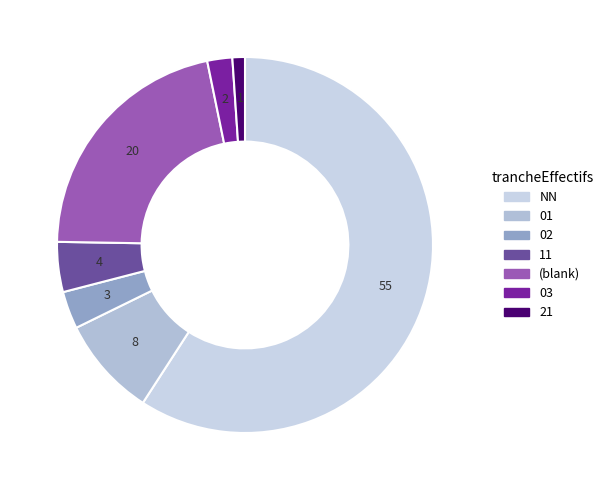

Rank the categories by value from highest to lowest.

NN, , 01, 11, 02, 03, 21